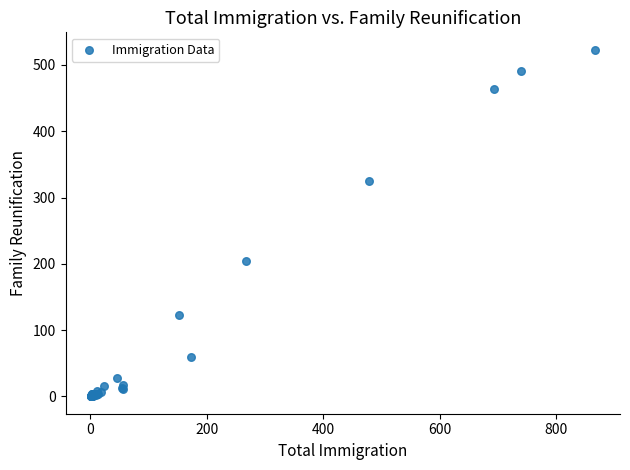

What Y value in the scatter plot is closest to 261?

204